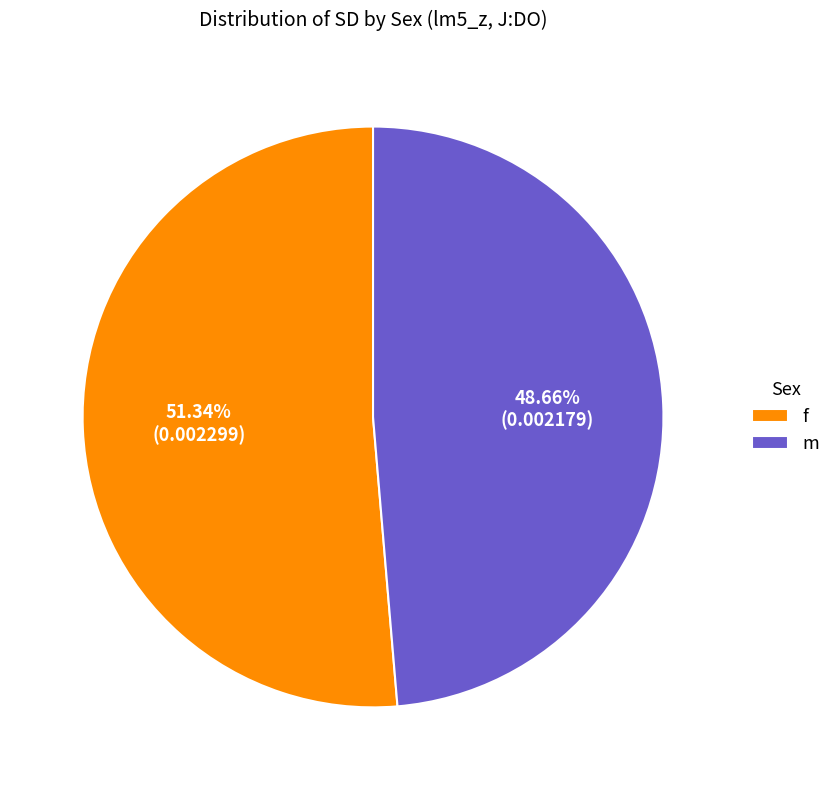

What is the smallest slice in the pie chart?

m